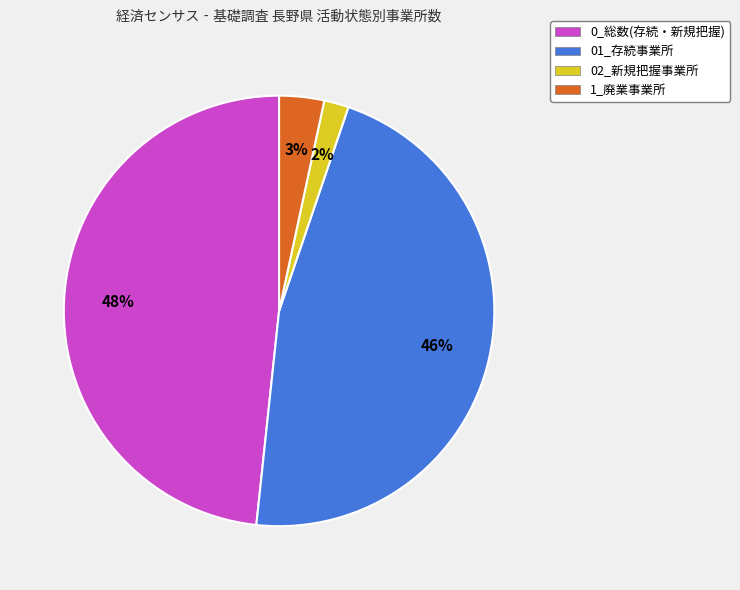

To the nearest percent, what is the difference between the 0_総数(存続・新規把握) and 1_廃業事業所 slice percentages?

45%